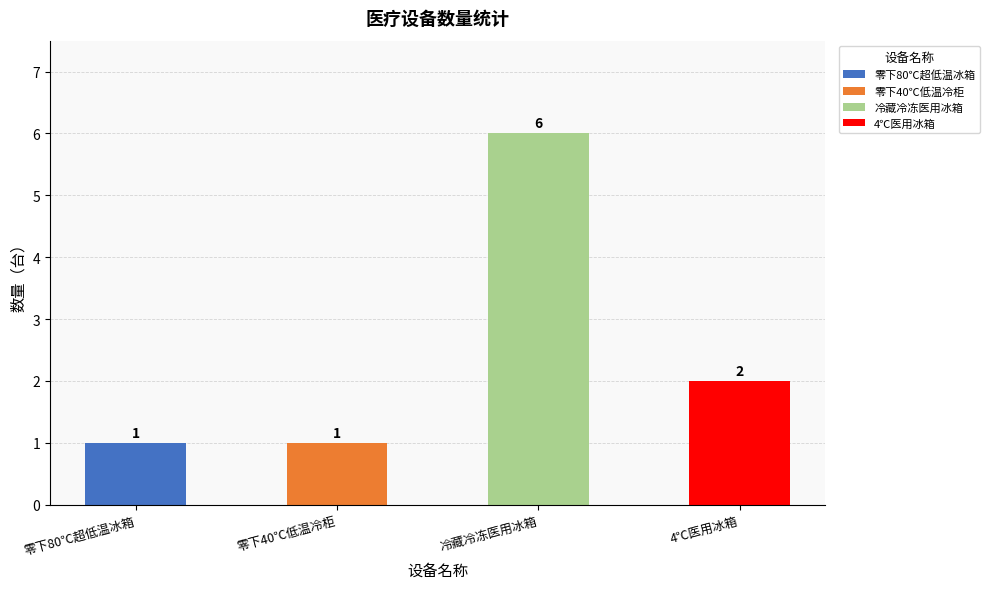

Does the chart contain stacked bars?

No